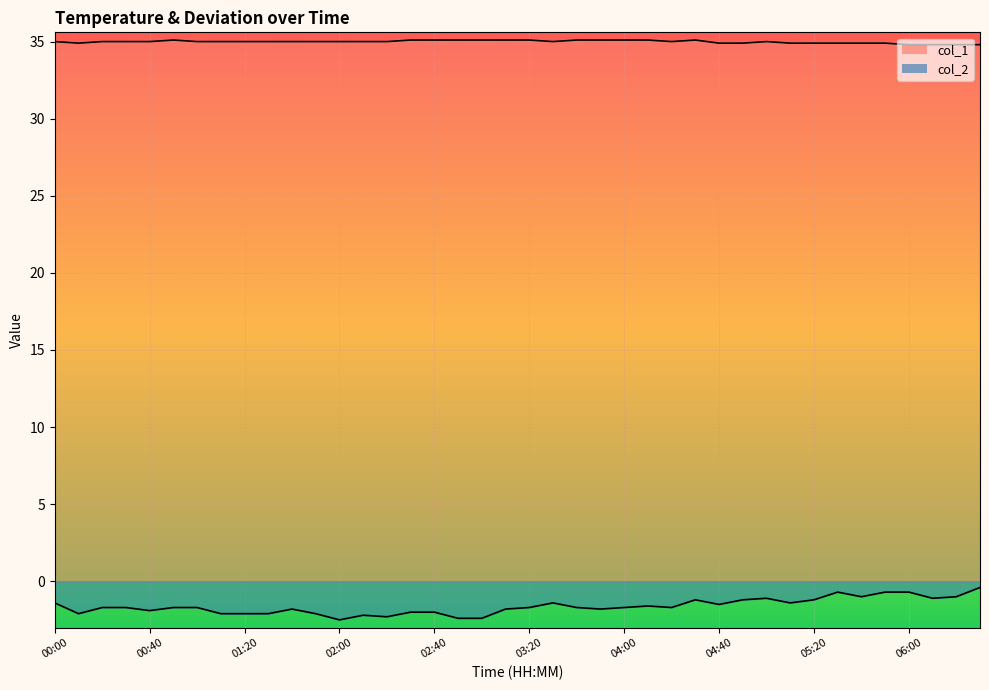

True or false: col_1 and col_2 intersect in this chart.

False